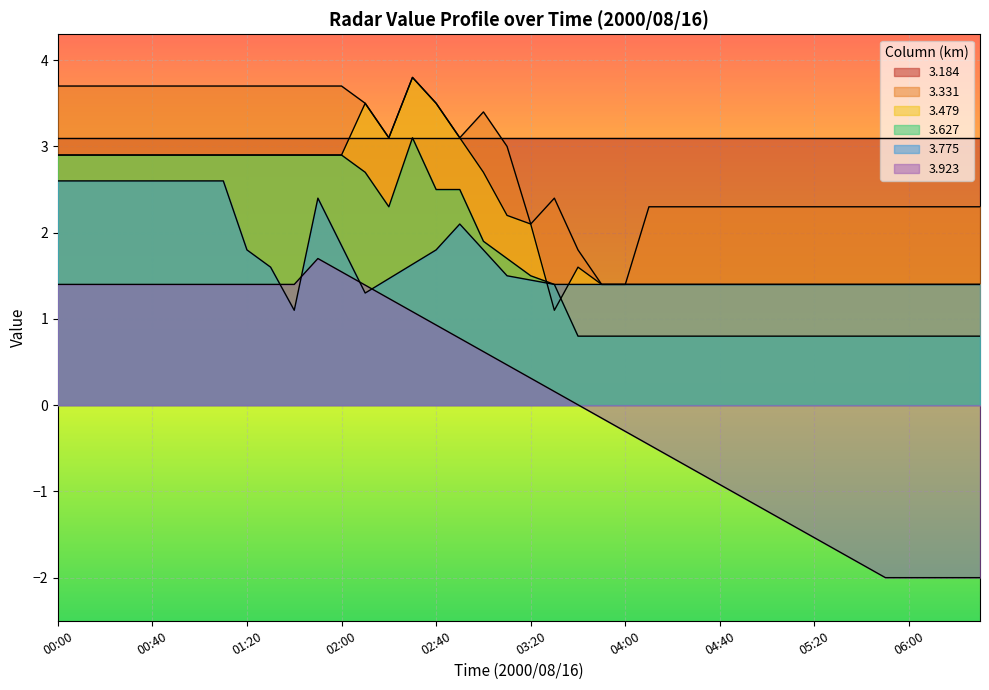

Between 00:00 and 03:00, which is larger?

03:00